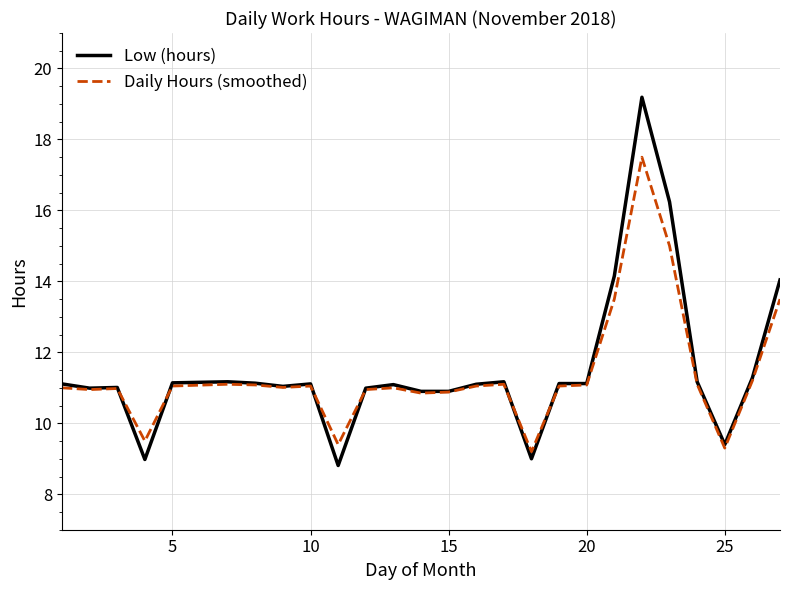

Which series has the largest range (max minus min)?

Low (hours)